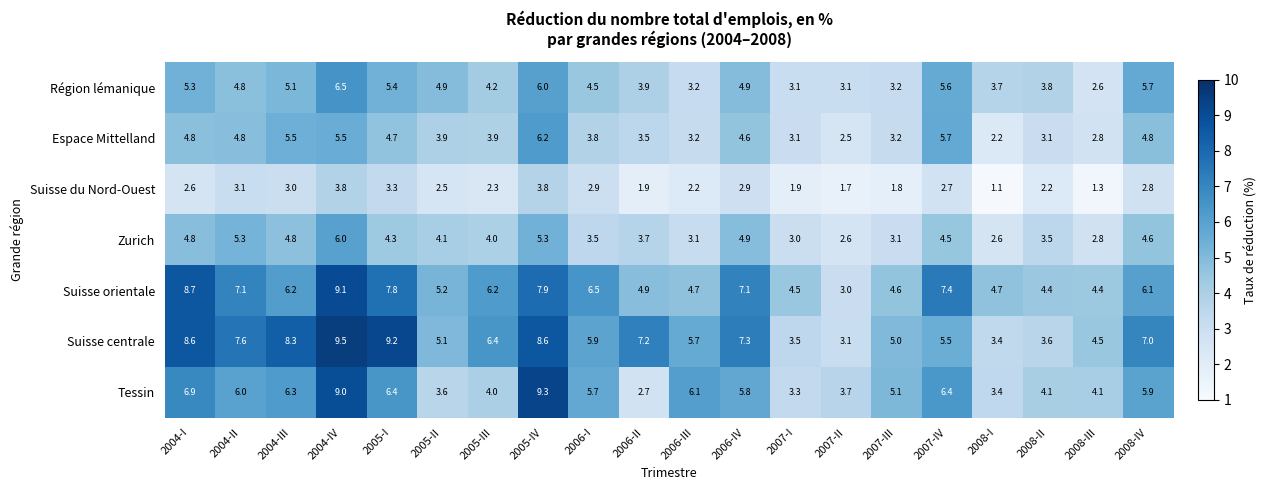

Count the number of data series in this chart.

7